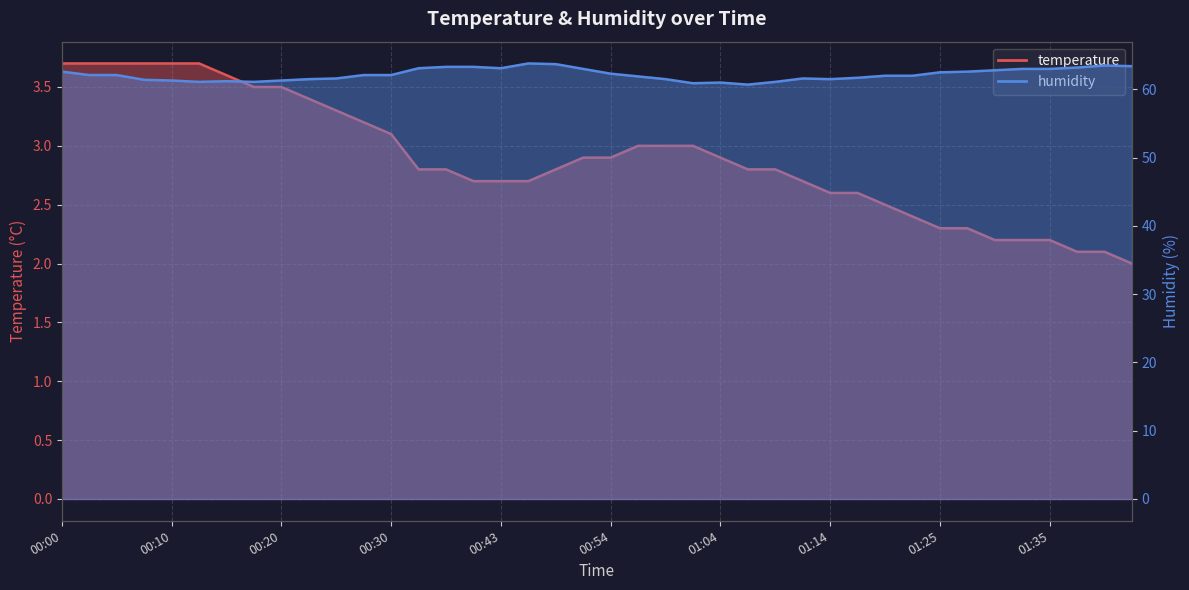

The temperature series shows 3.7 at 00:12. True or false?

True